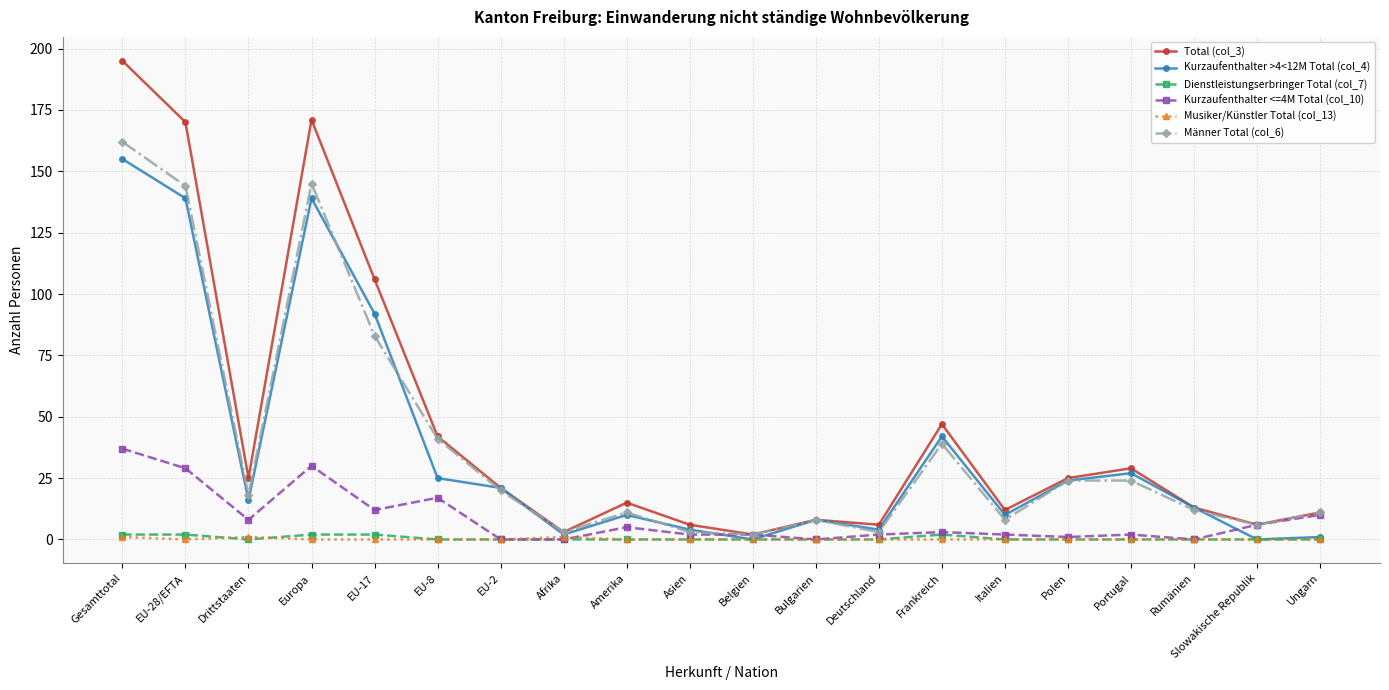

True or false: Kurzaufenthalter <=4M Total (col_10) has more than 1 points higher than both neighbors.

True